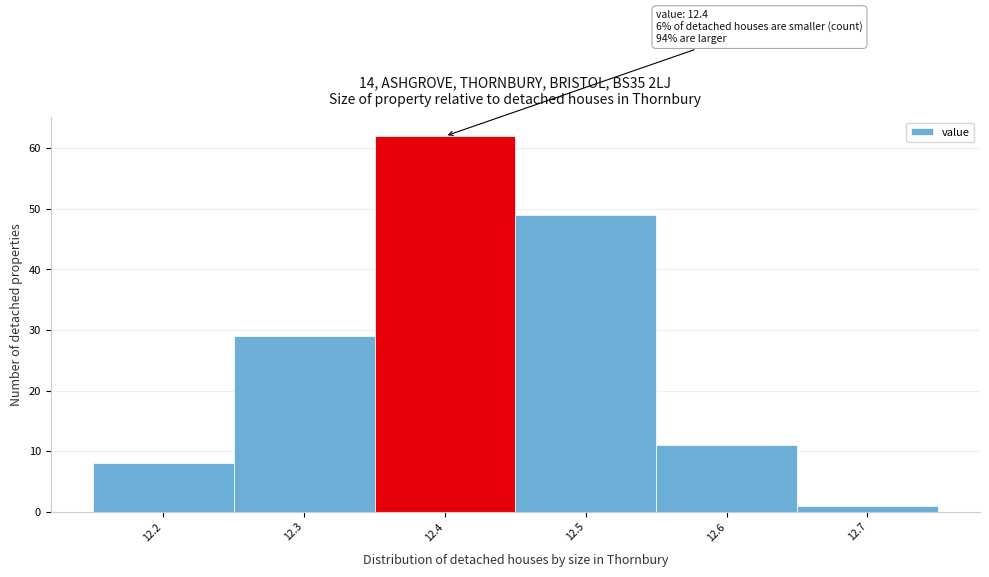

Which range on the x-axis has the tallest bar?

12.35 to 12.45